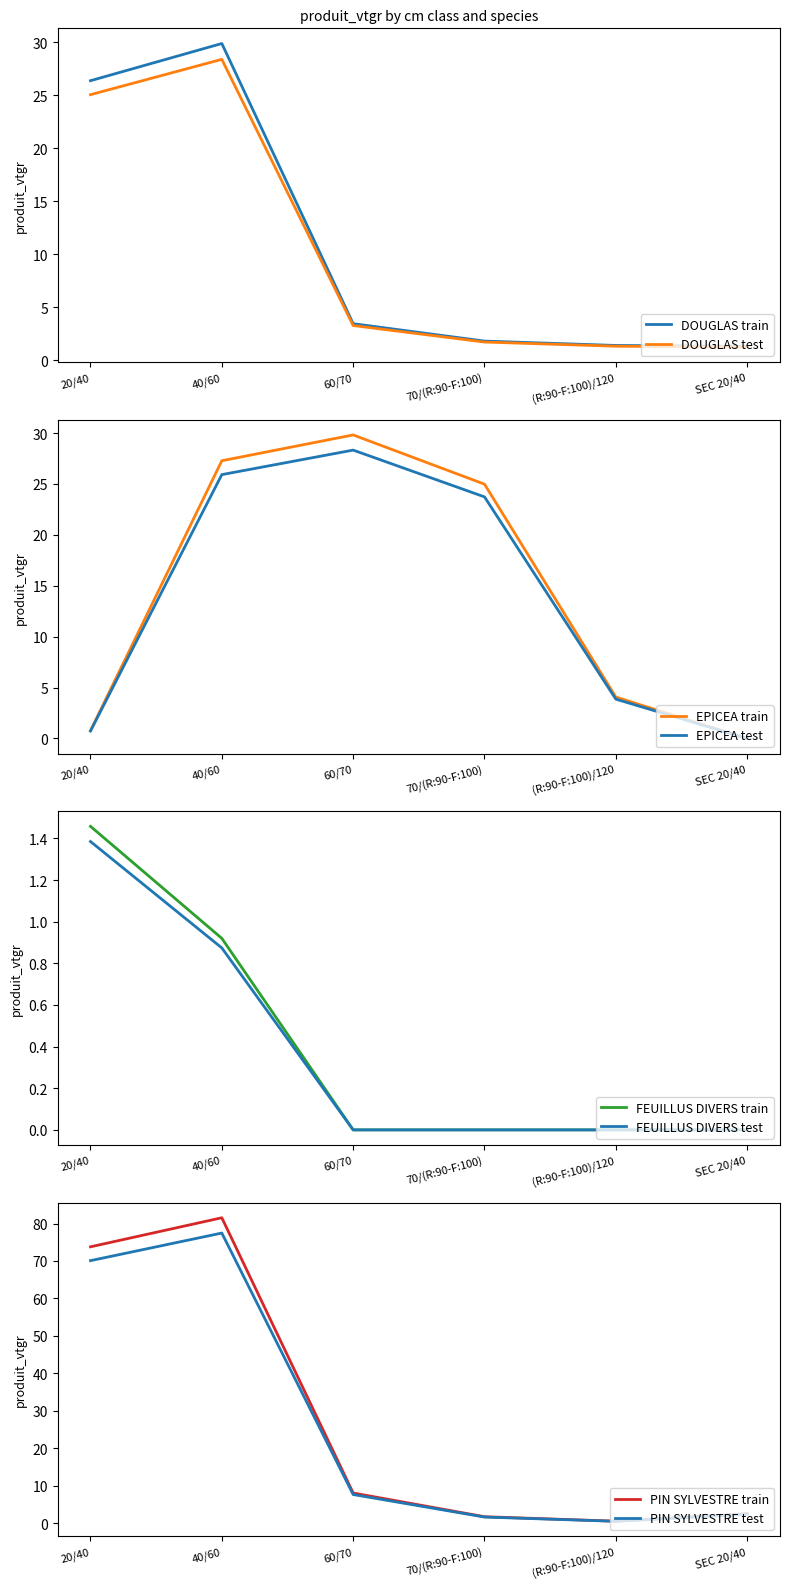

What is the difference between the highest and lowest values at 70/(R:90-F:100)?

25.0